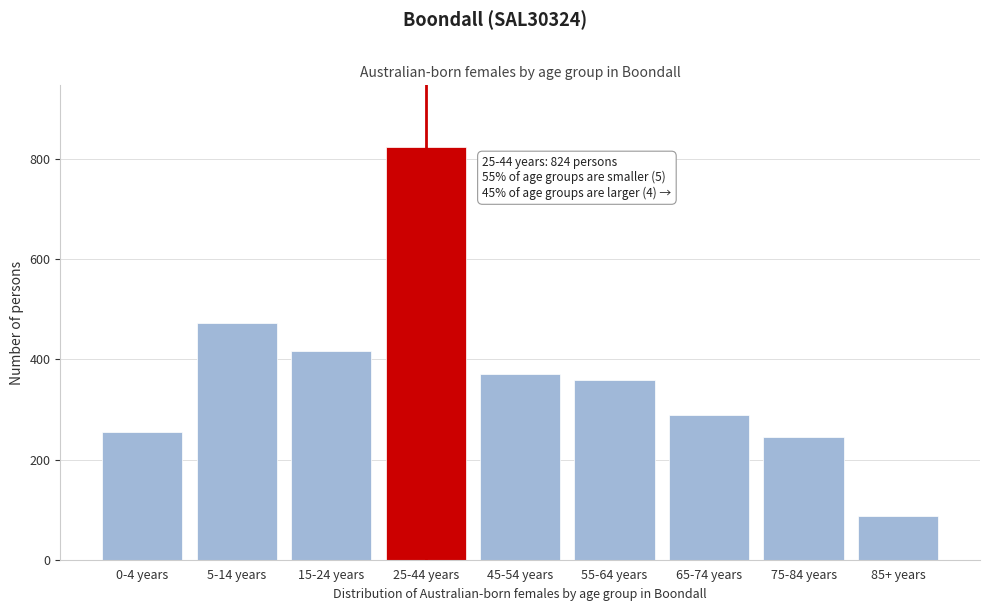

Reading right to left, what are all the values shown in this chart?

85+ years=87	75-84 years=246	65-74 years=288	55-64 years=359	45-54 years=371	25-44 years=824	15-24 years=416	5-14 years=472	0-4 years=256